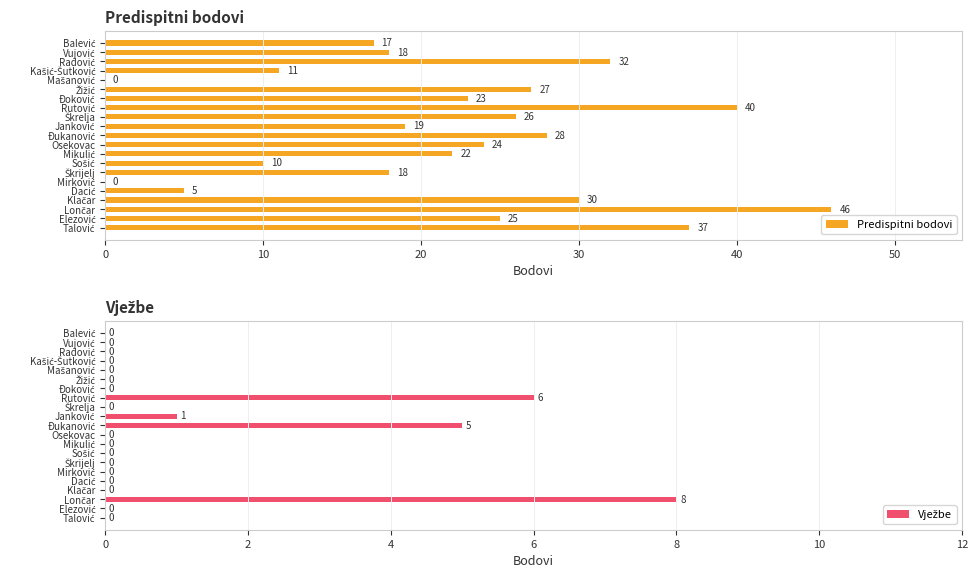

What is the greatest value displayed?

46